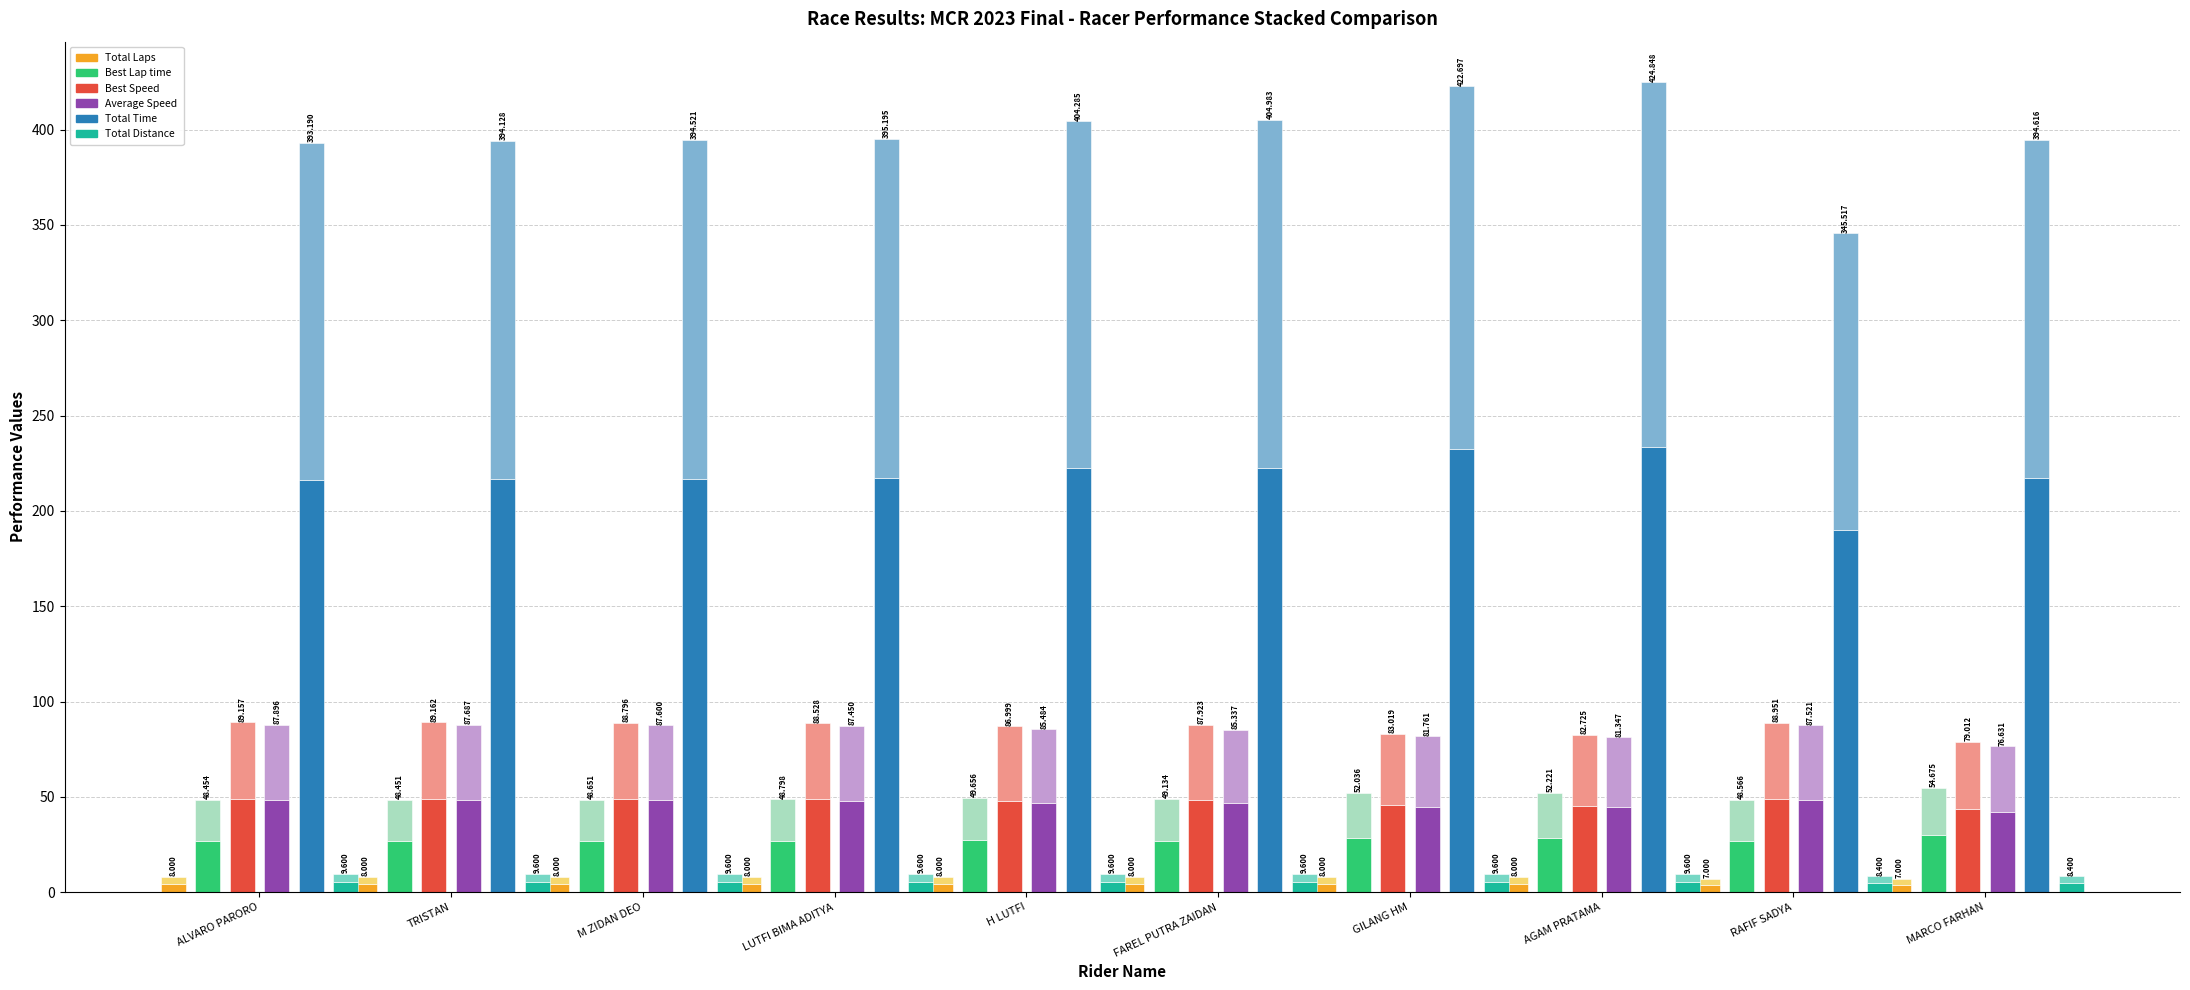

Which series has the largest range (max minus min)?

Total Time